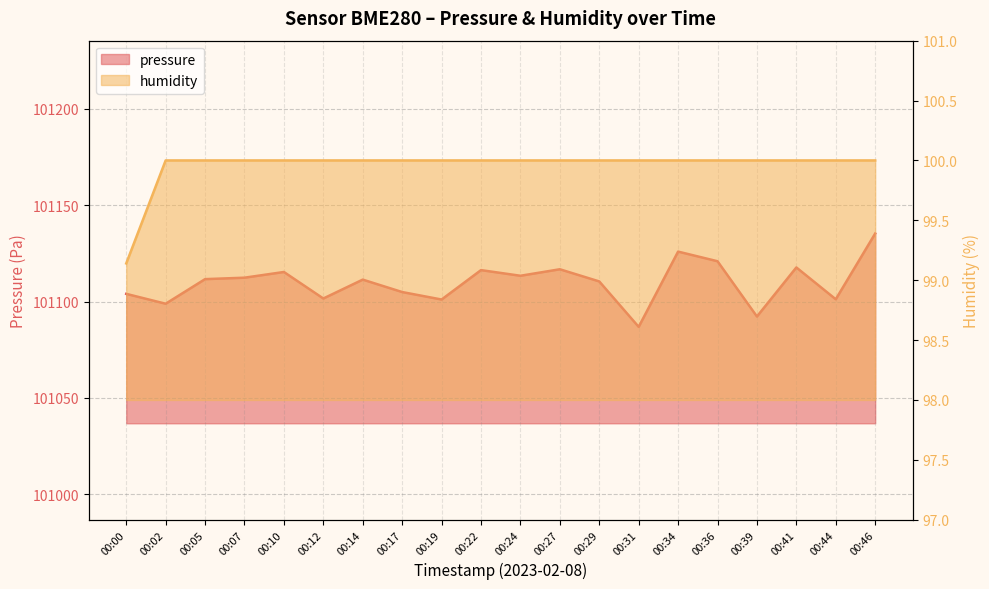

Which series has the largest total across all categories?

pressure